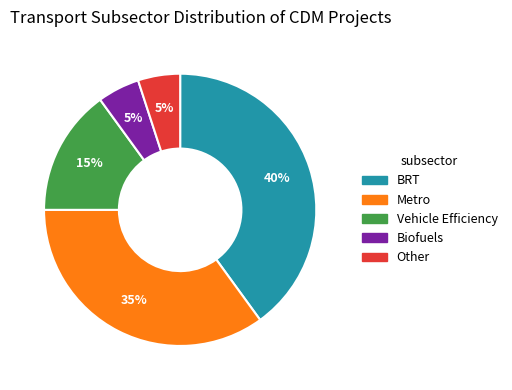

Which slice is the largest?

BRT